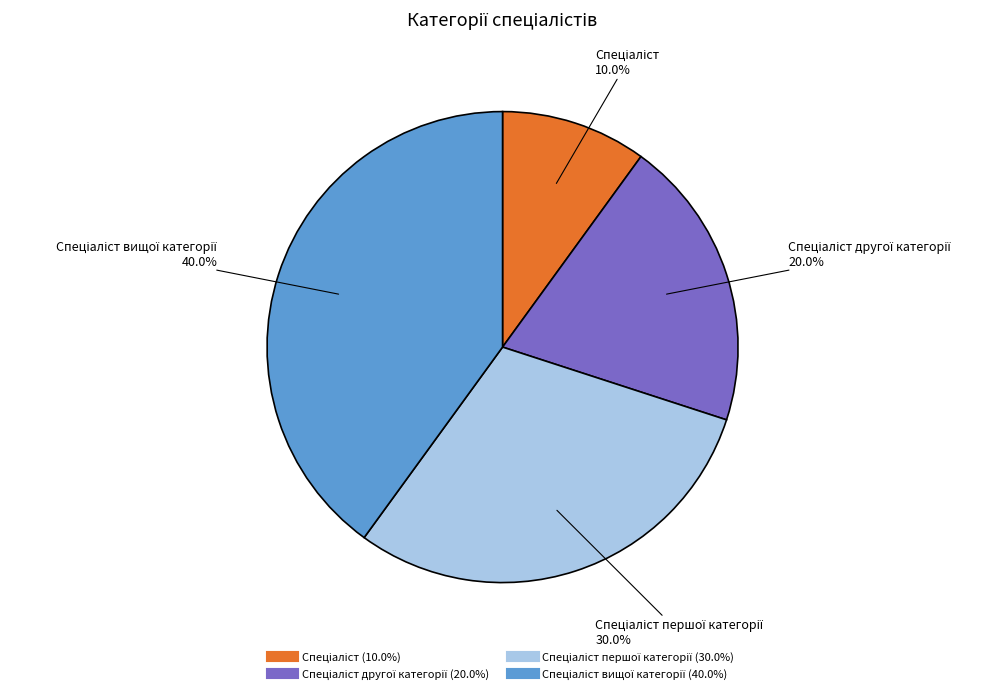

Is there any slice that represents more than half of the pie?

No